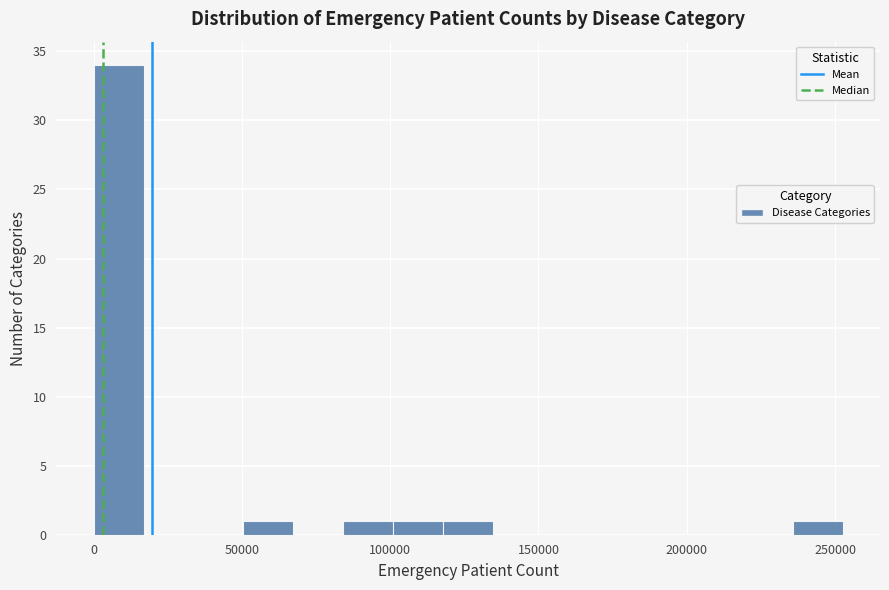

Around what value on the x-axis is the tallest bar? Give the approximate position of its centre, as read against the axis.

10000